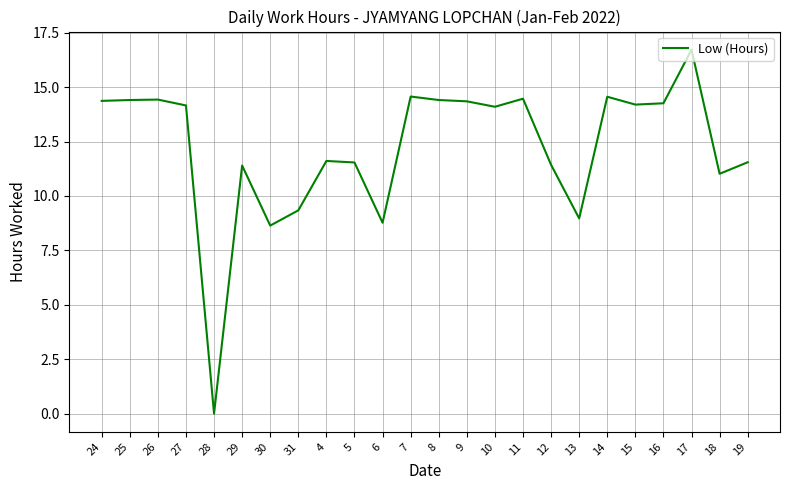

How many distinct data groups are displayed?

1